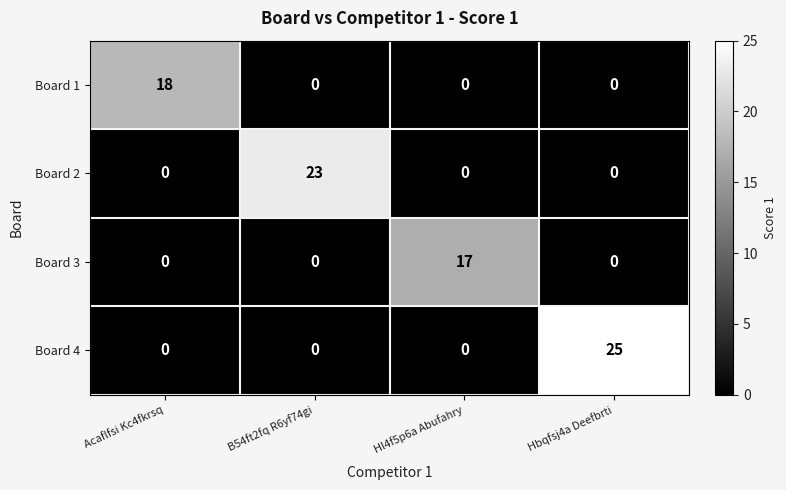

Which series has the largest range (max minus min)?

Board 4